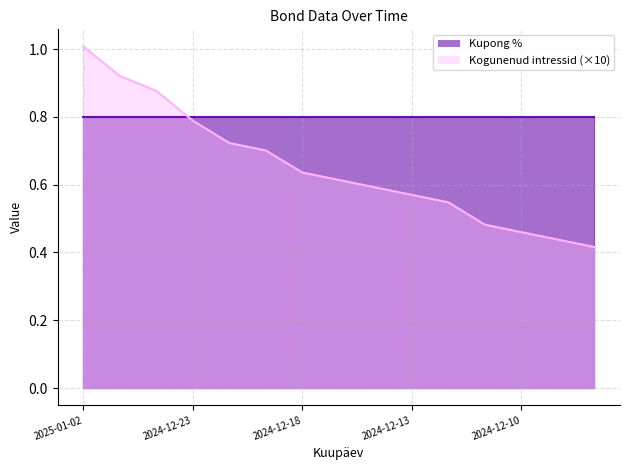

At which label is the value closest to 0?

2024-12-06